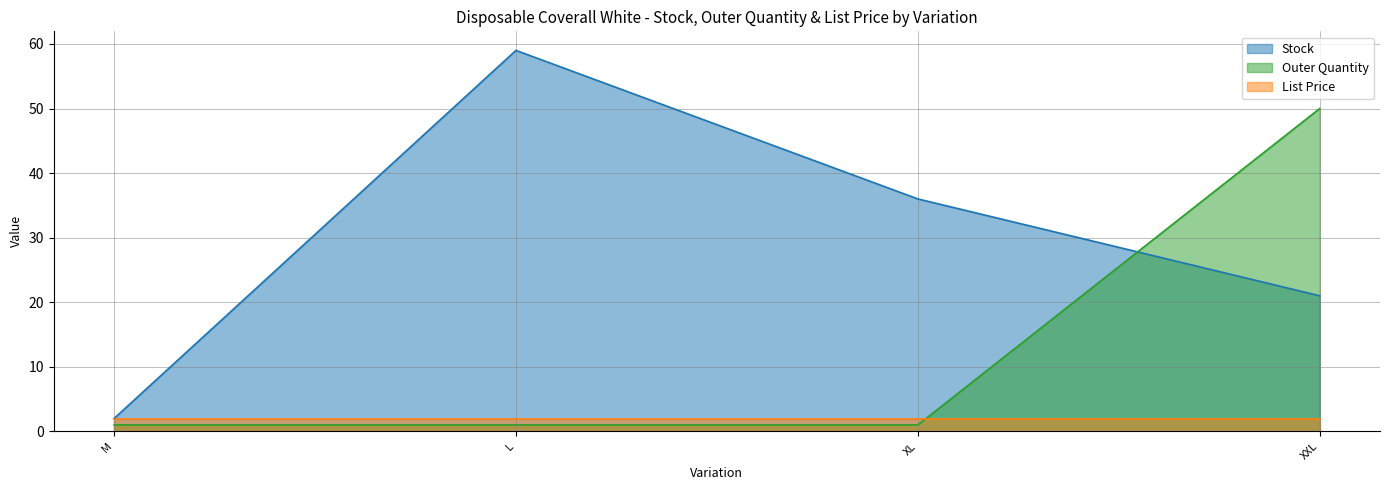

Which series has the widest spread of values?

Stock